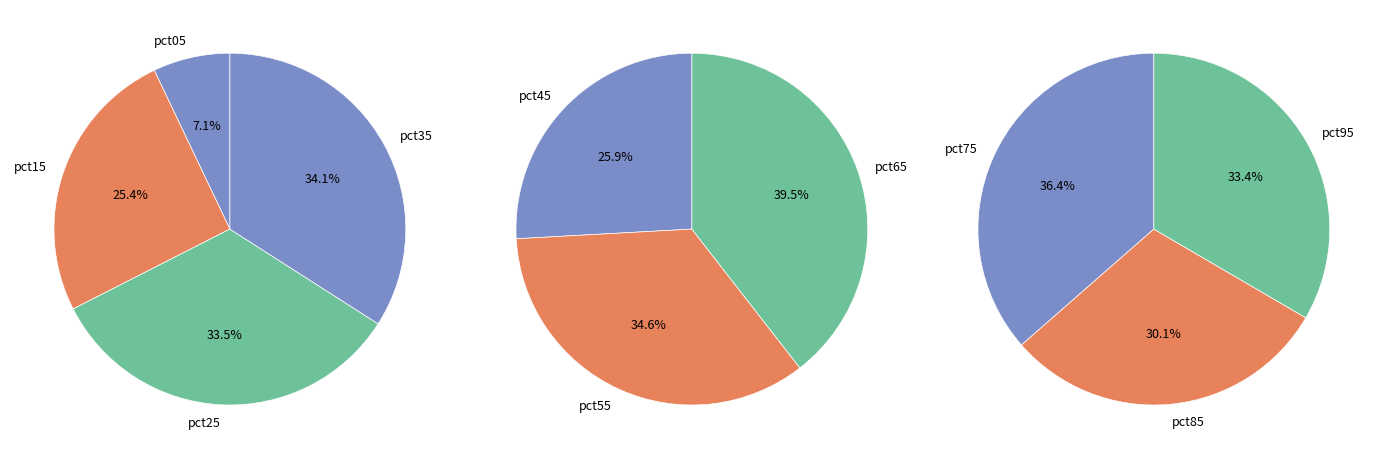

Which slice is the smallest?

pct05